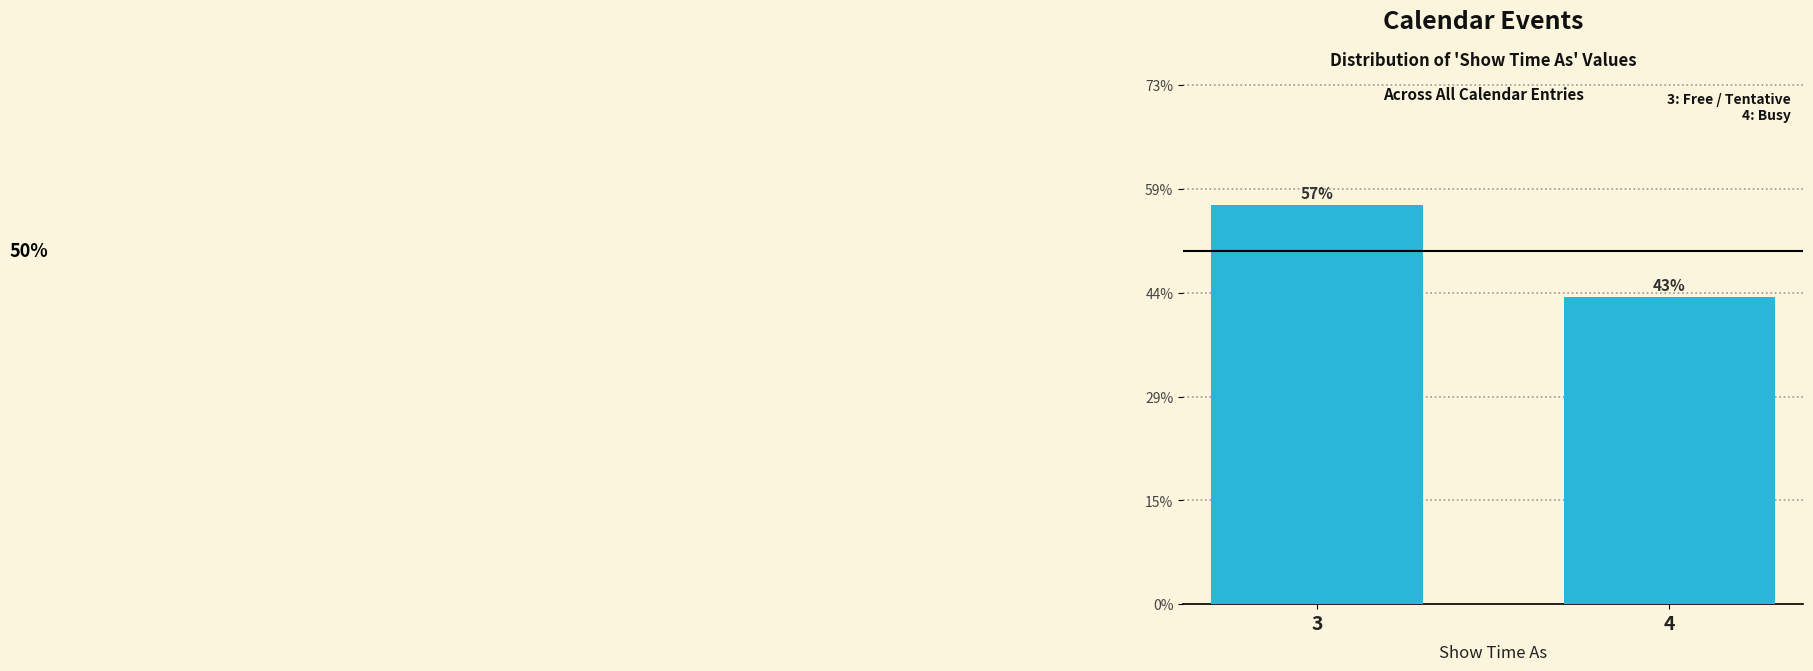

Are the bars horizontal?

No